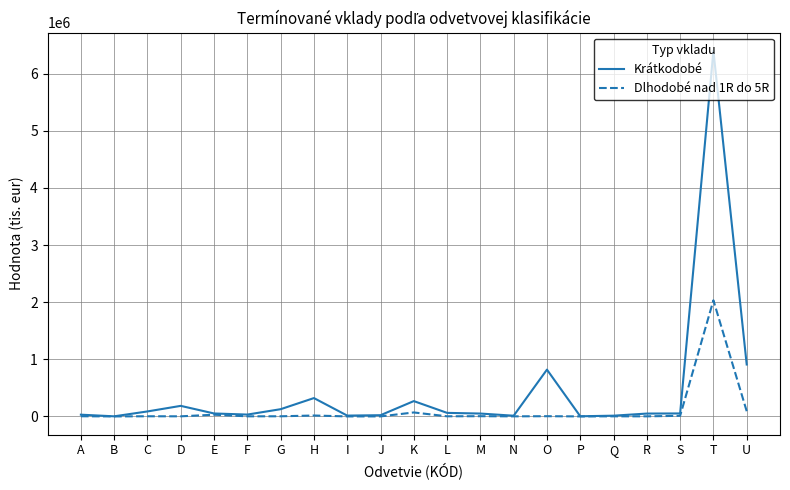

At which label is Krátkodobé closest to 3200358?

U